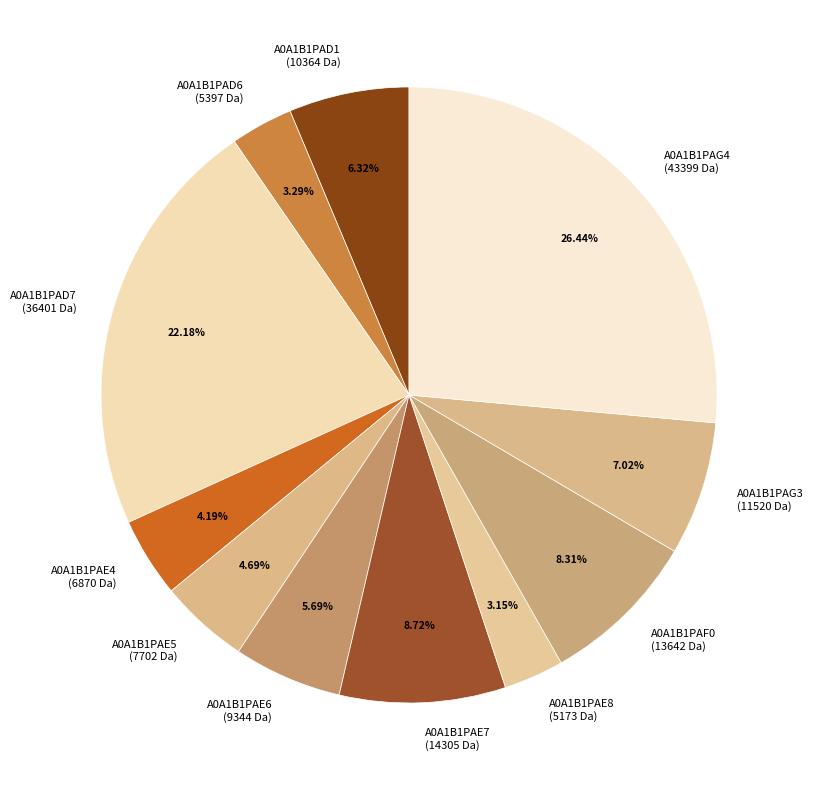

What is the ratio of the value at A0A1B1PAG4 (43399 Da) to the value at A0A1B1PAD7 (36401 Da)?

1.2